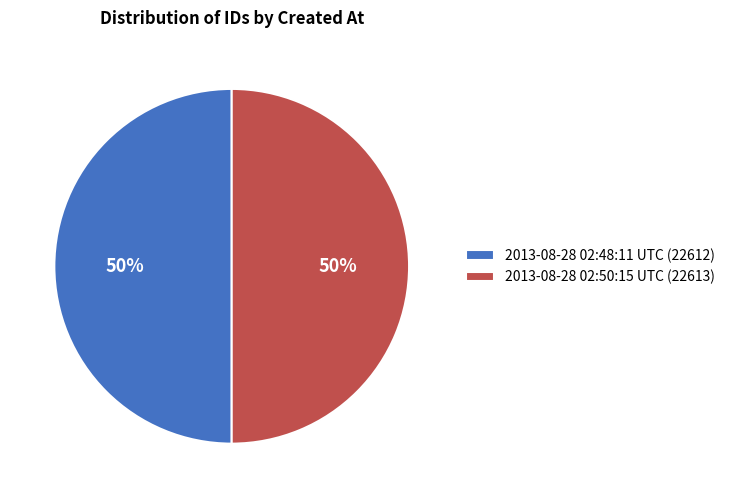

True or false: 2013-08-28 02:50:15 UTC accounts for 50% of the total.

True